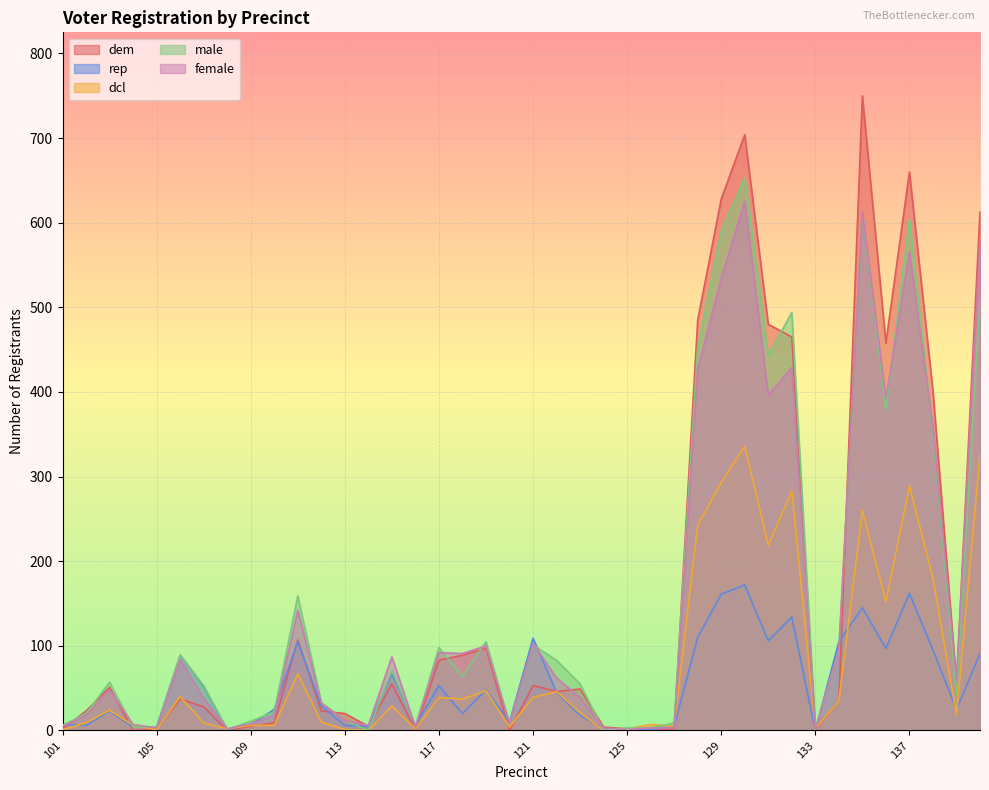

Reading left to right, extract all data points from this chart.

dem: 2	23	51	0	2	37	28	0	5	9	107	23	20	5	55	1	83	89	97	0	53	46	49	4	2	1	2	485	628	704	480	465	1	35	750	458	660	401	56	613
rep: 7	6	23	4	4	89	52	1	7	25	105	29	6	5	67	6	53	20	48	10	109	45	18	2	0	1	5	110	161	172	106	134	0	105	145	97	162	95	25	91
dcl: 1	9	24	6	1	40	9	2	6	6	67	10	1	0	29	2	39	37	47	4	39	46	21	0	2	7	5	243	293	336	219	283	2	35	260	152	289	180	19	326
male: 6	20	57	4	4	89	53	1	11	22	159	33	12	0	71	5	98	64	105	8	101	83	55	0	3	3	9	452	590	653	443	494	2	94	612	378	604	351	42	508
female: 5	18	48	7	3	84	38	2	8	18	142	32	12	6	87	4	92	91	100	8	103	62	39	3	1	3	3	427	534	625	396	429	1	96	613	392	566	359	59	580